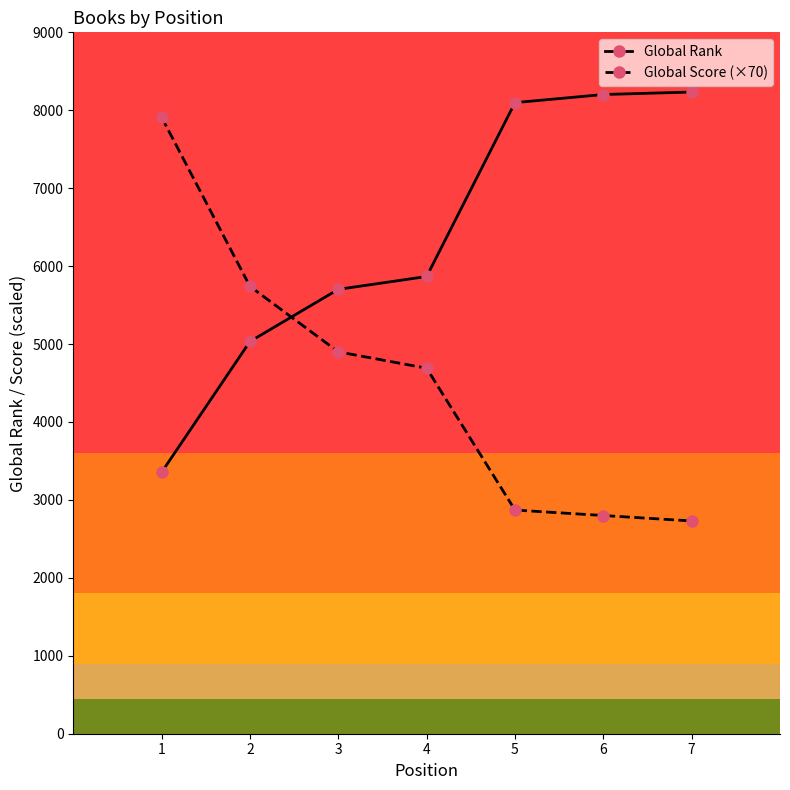

The value of Global Score (×70) at 5 is 2870. True or false?

True